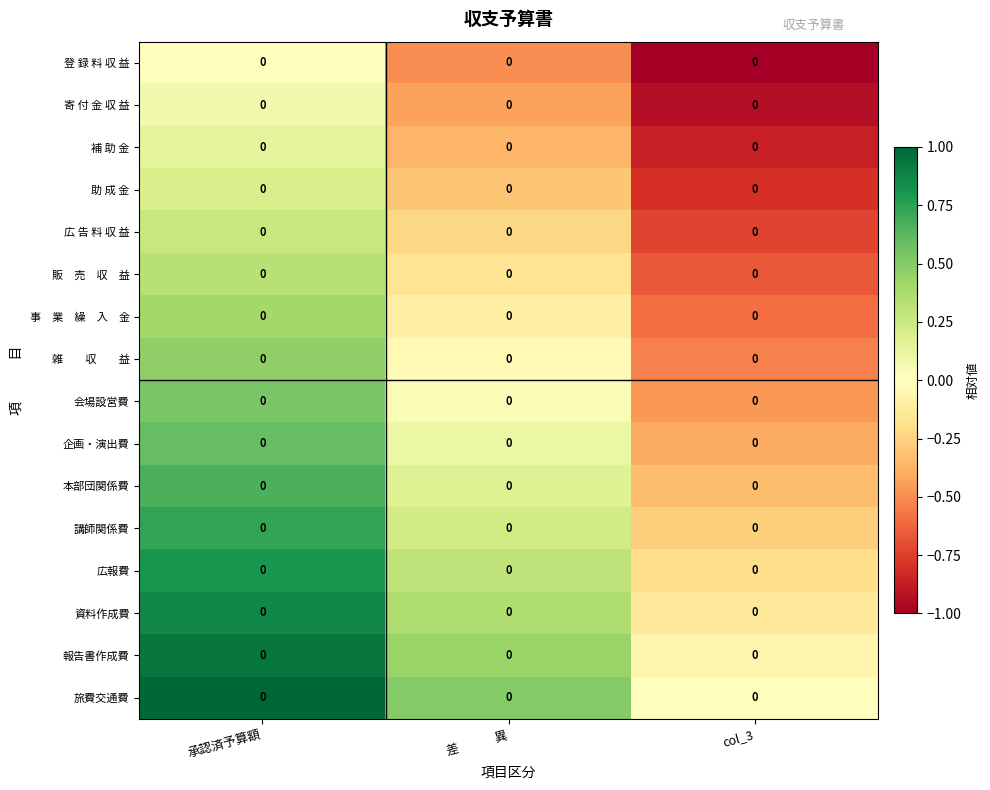

Count the number of data series in this chart.

16